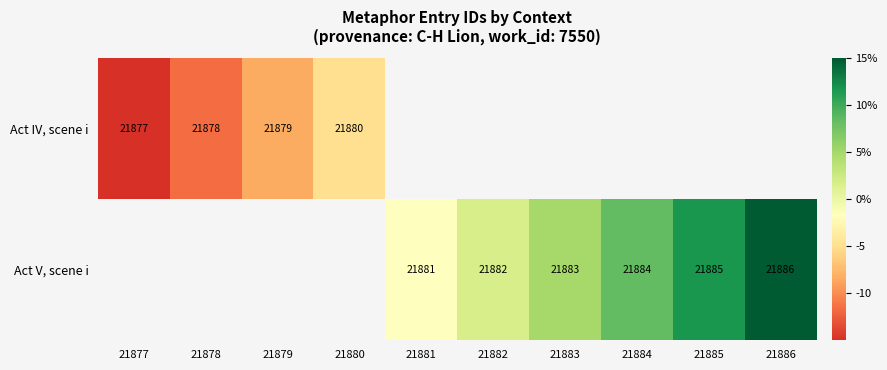

Between 21877 and 21880, which is larger?

21880